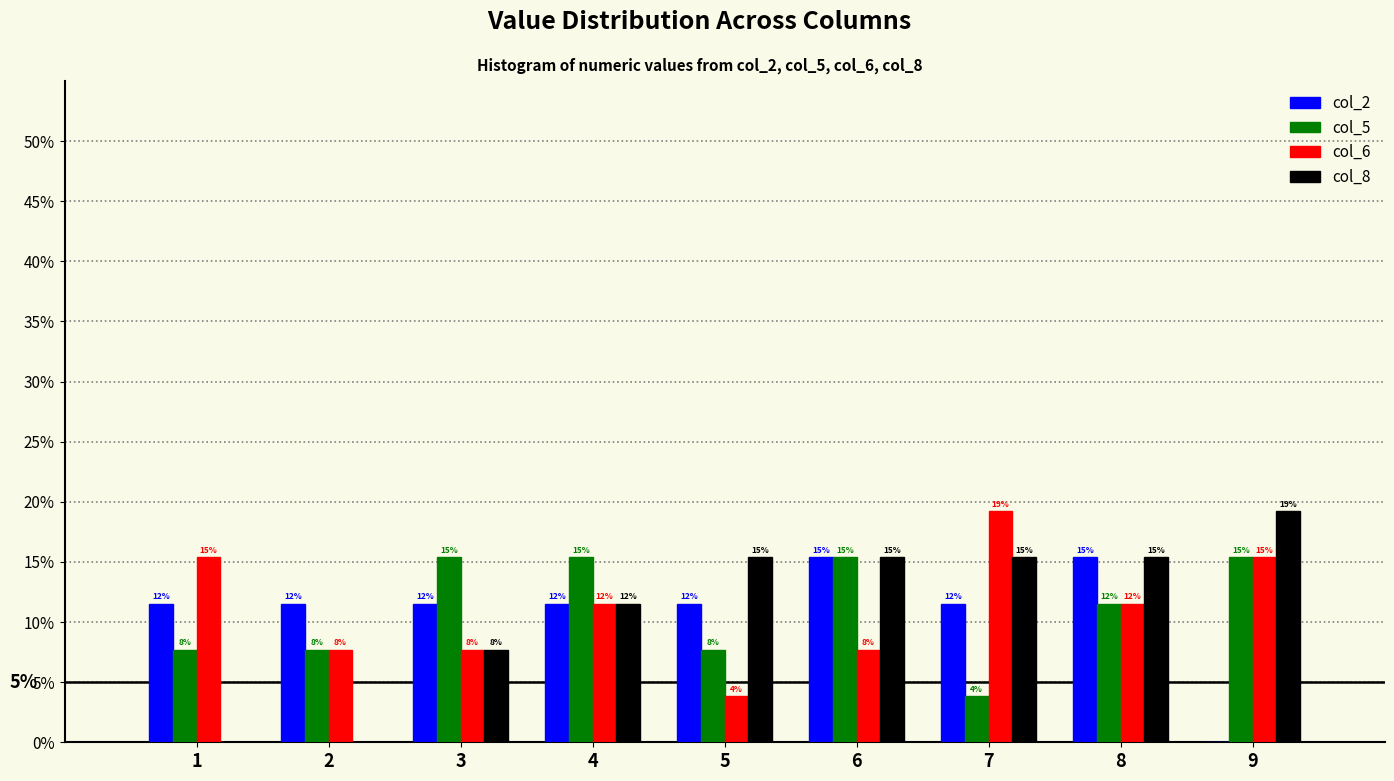

Are the bars grouped side by side (vs. stacked)?

Yes